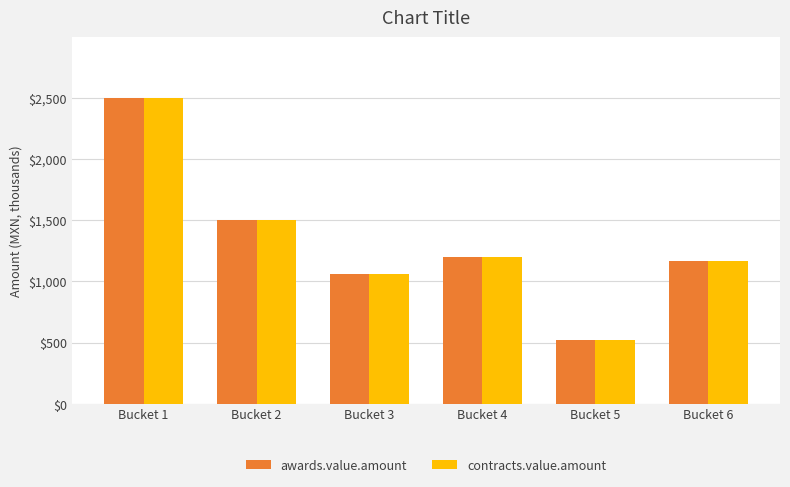

At which category is the sum across all series the highest?

Bucket 1